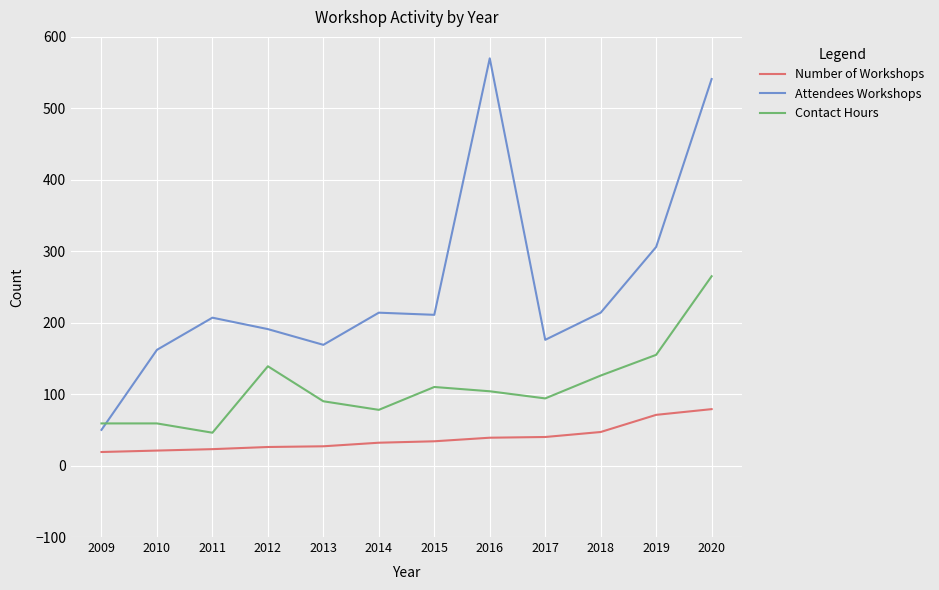

The value of Contact Hours at 2009 is 96. True or false?

False